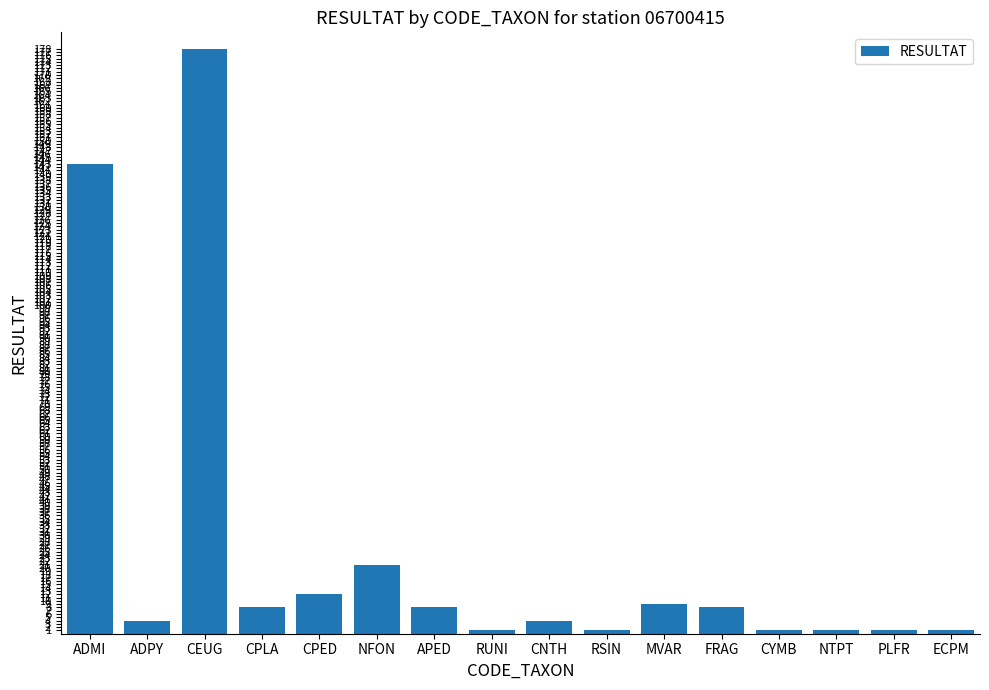

Where is the data nearest to the value 89?

ADMI